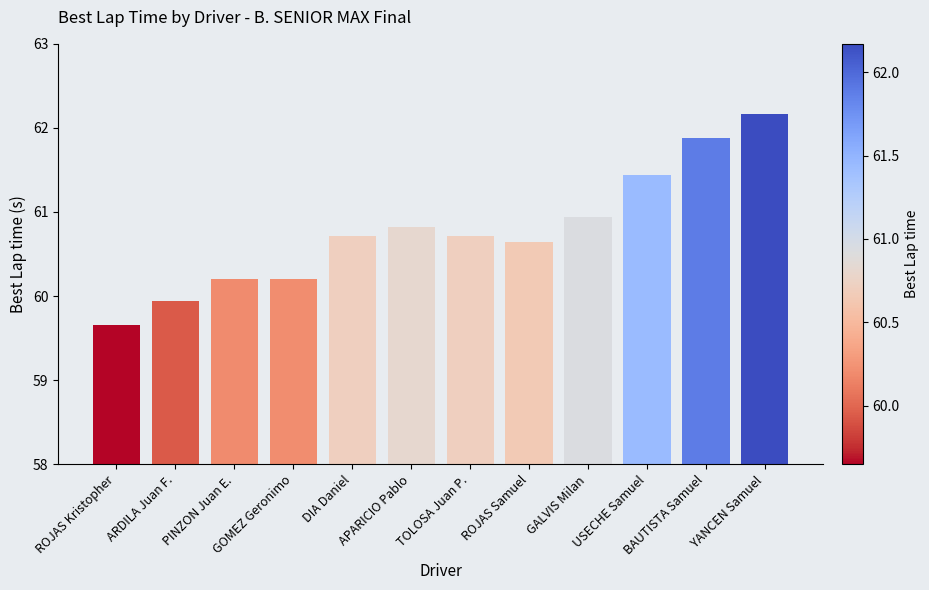

What is the change in value from GOMEZ Geronimo to USECHE Samuel?

+1.2